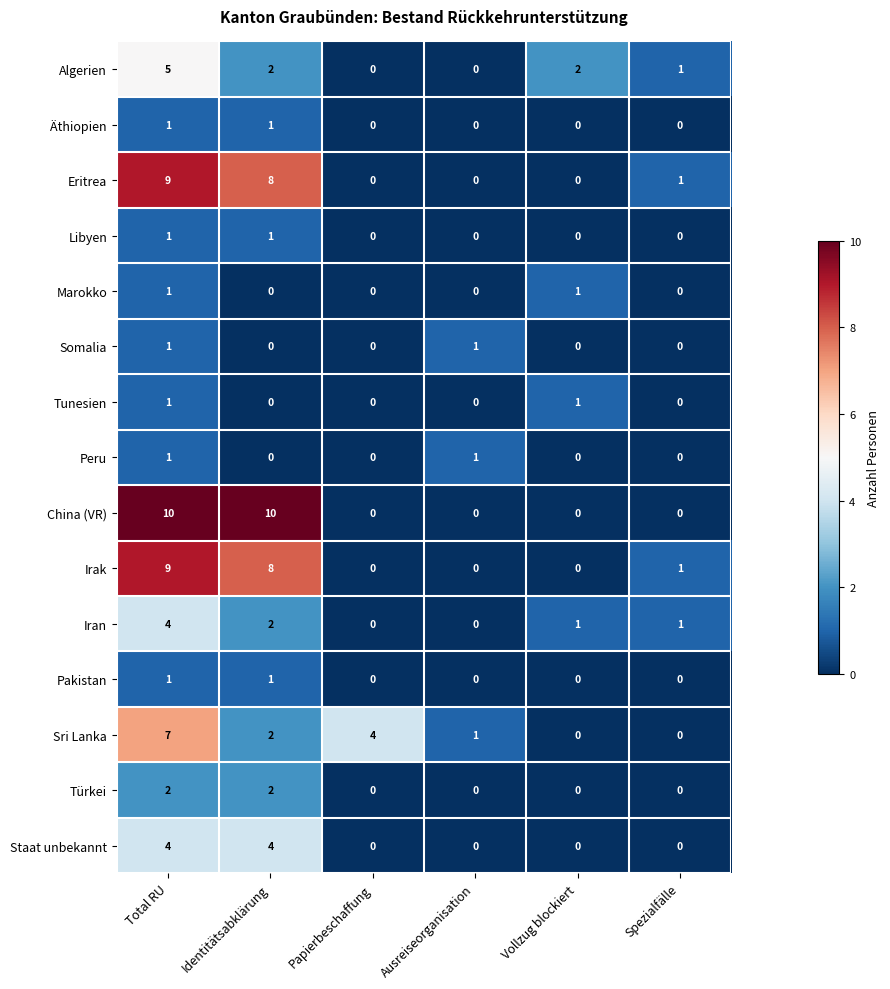

Which series has the largest total across all categories?

China (VR)